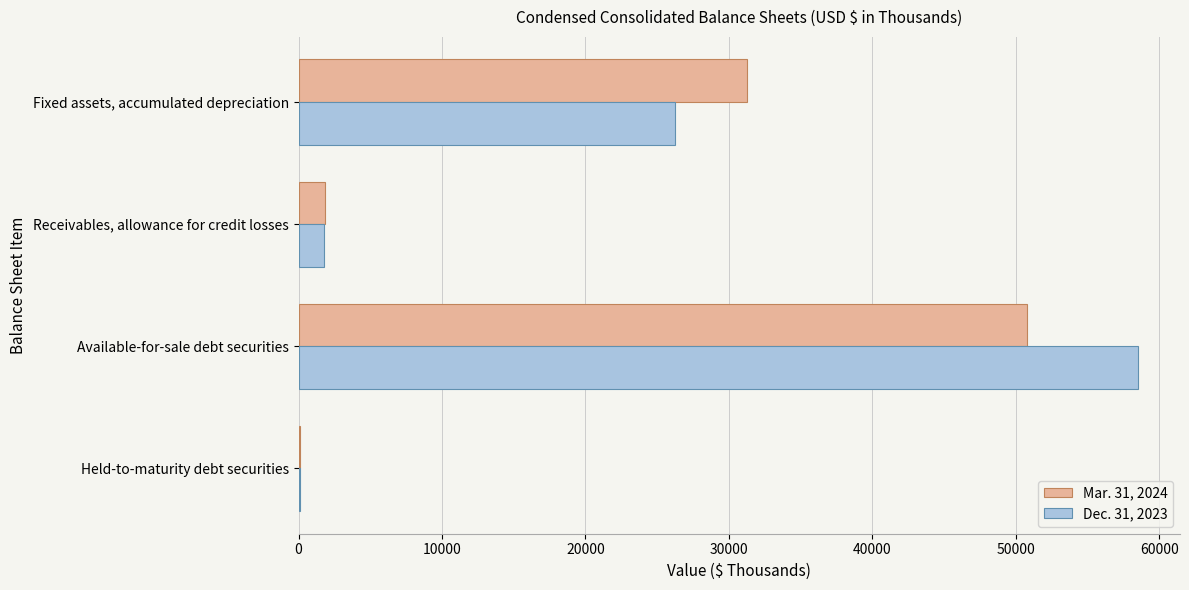

The value of Mar. 31, 2024 at Available-for-sale debt securities is 50800. True or false?

True